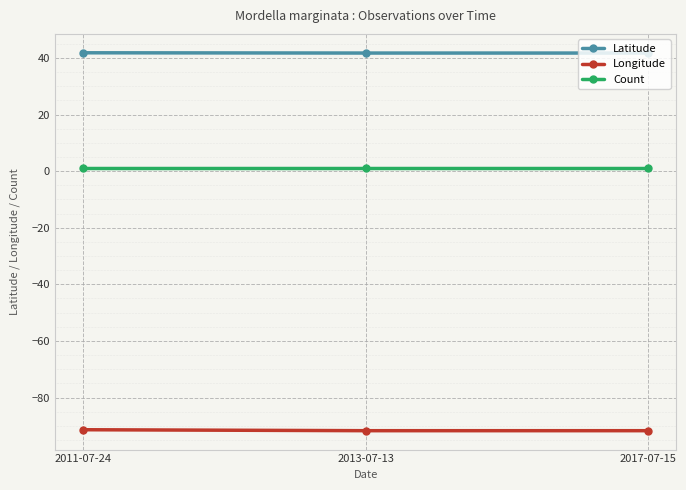

What is the lowest value of the Latitude series?

41.7